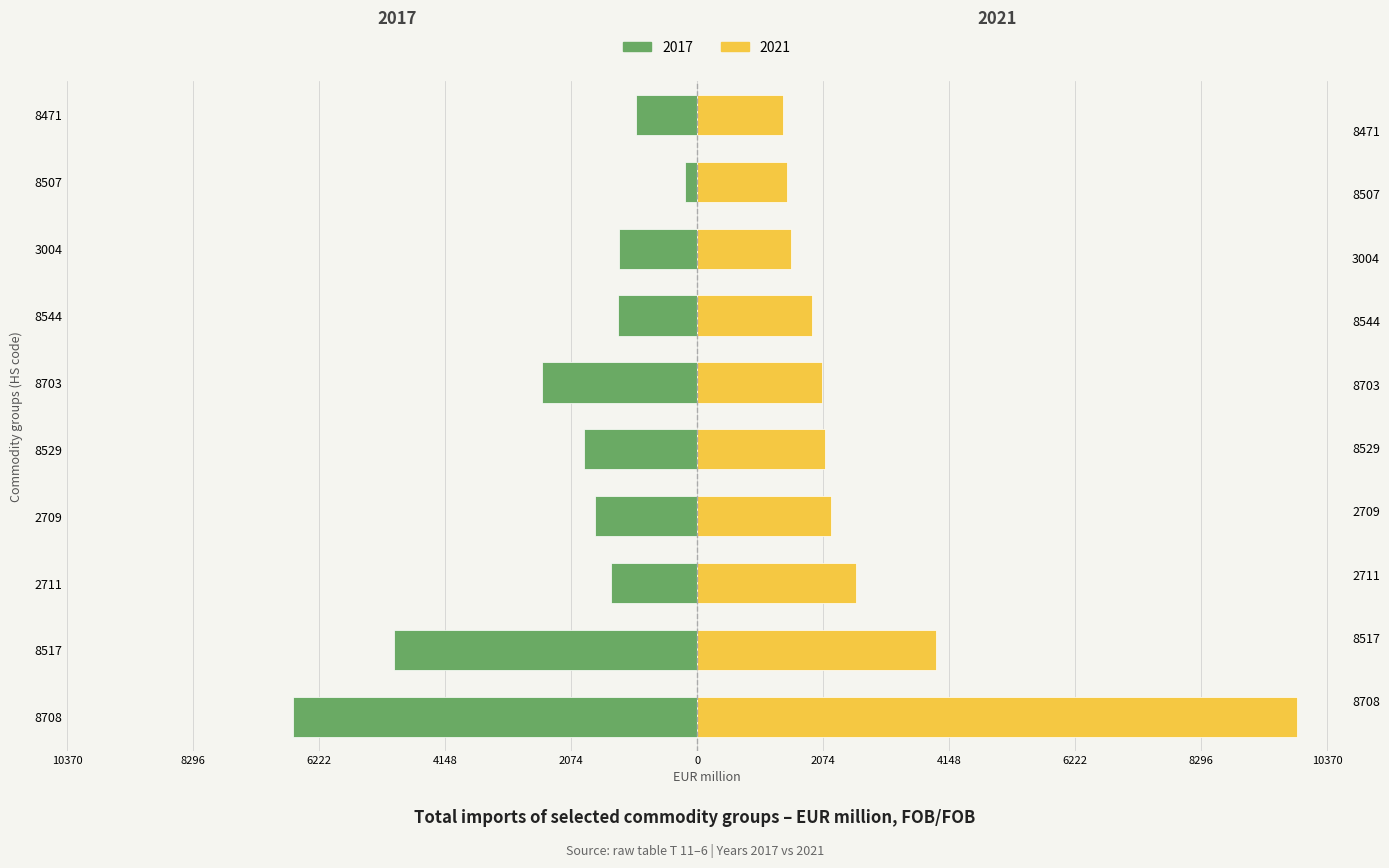

How many data points in 2021 are above 2113?

5